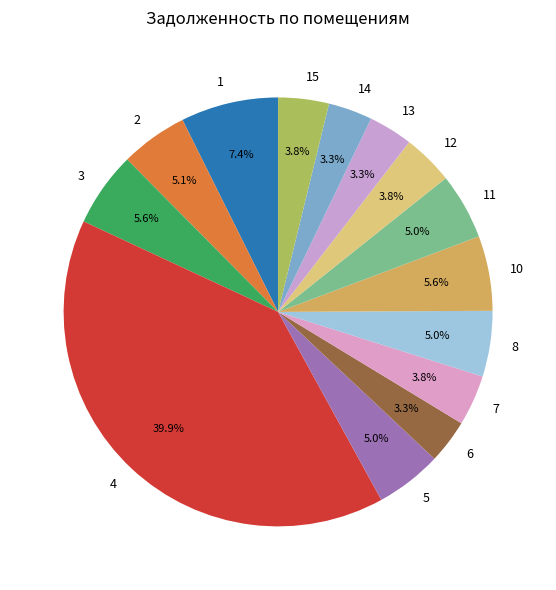

Do 13 and 14 together represent more than half of the pie?

No